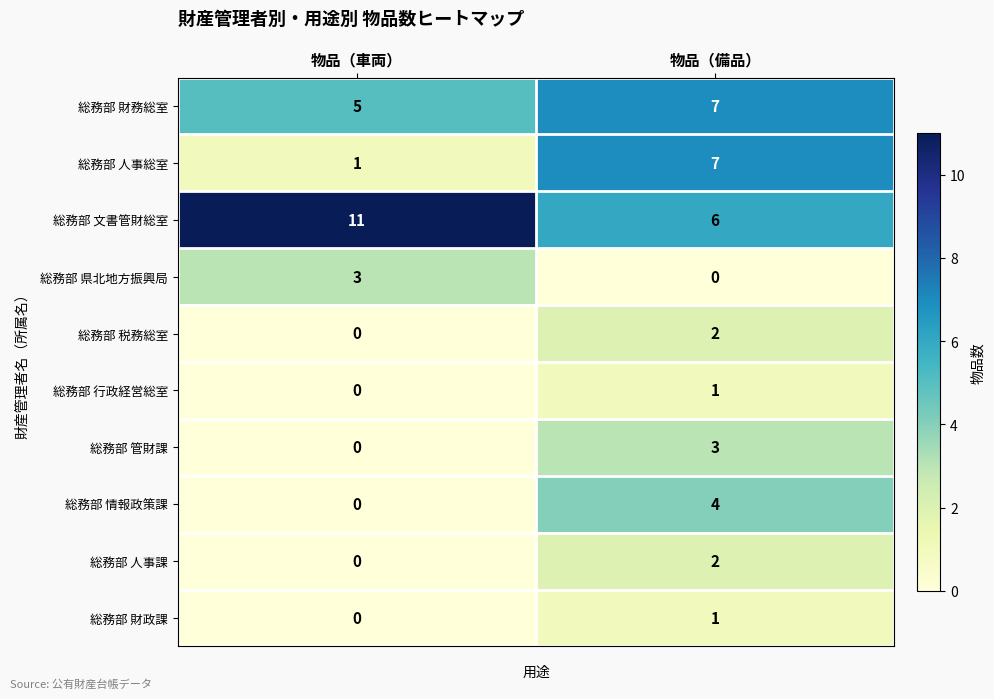

Reading left to right, extract all data points from this chart.

総務部 財務総室: 物品（車両）=5	物品（備品）=7
総務部 人事総室: 物品（車両）=1	物品（備品）=7
総務部 文書管財総室: 物品（車両）=11	物品（備品）=6
総務部 県北地方振興局: 物品（車両）=3	物品（備品）=0
総務部 税務総室: 物品（車両）=0	物品（備品）=2
総務部 行政経営総室: 物品（車両）=0	物品（備品）=1
総務部 管財課: 物品（車両）=0	物品（備品）=3
総務部 情報政策課: 物品（車両）=0	物品（備品）=4
総務部 人事課: 物品（車両）=0	物品（備品）=2
総務部 財政課: 物品（車両）=0	物品（備品）=1